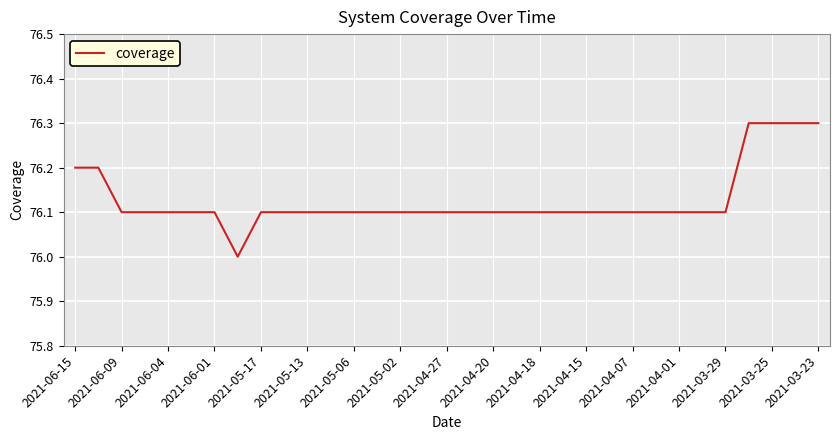

What is the difference between the second highest and second lowest values?

0.2